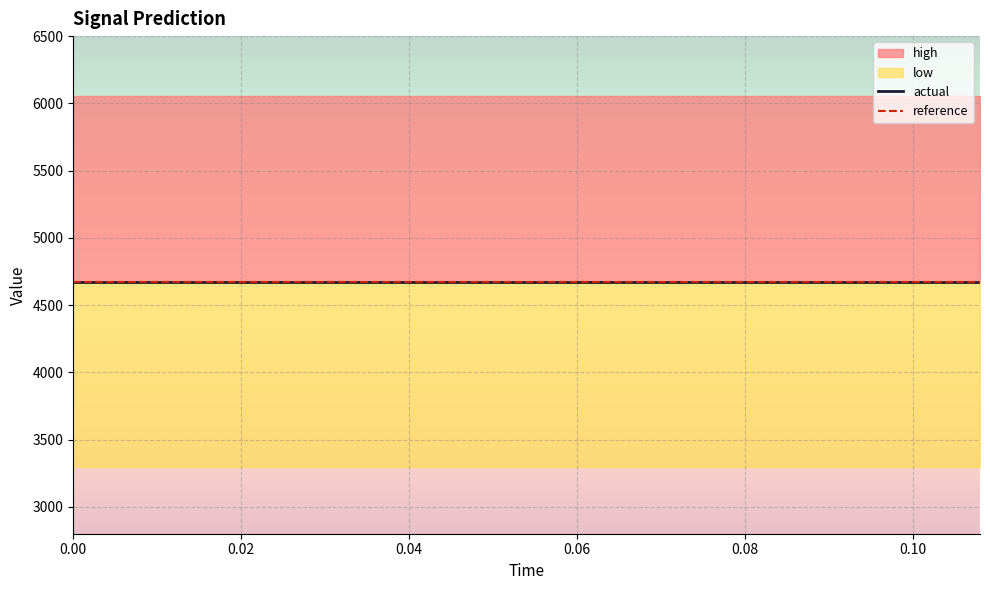

What are all the series names shown in the legend?

actual, high, low, reference